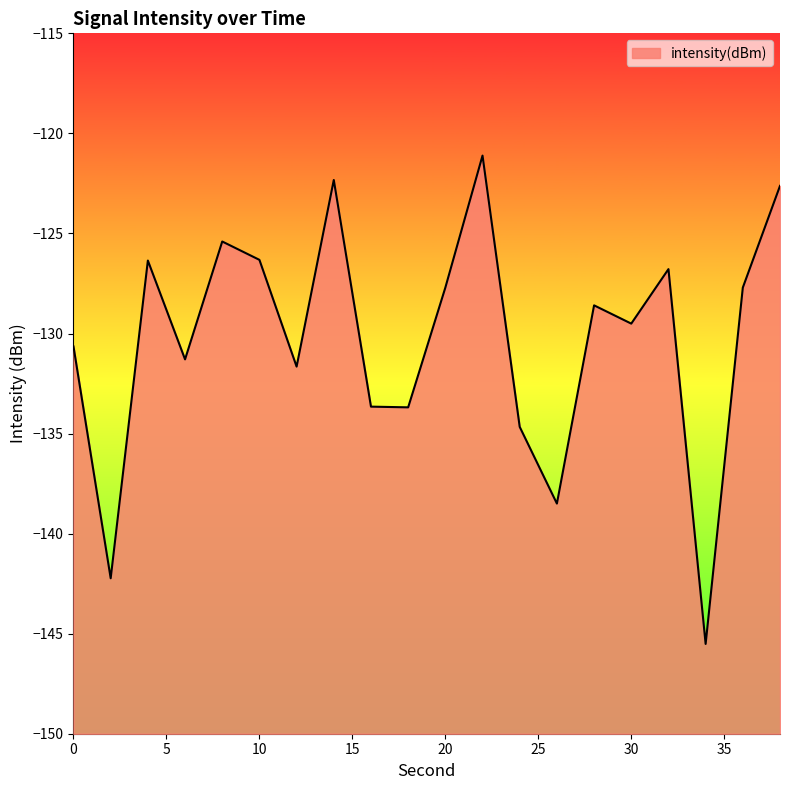

What is the difference between the maximum and minimum values?

24.4